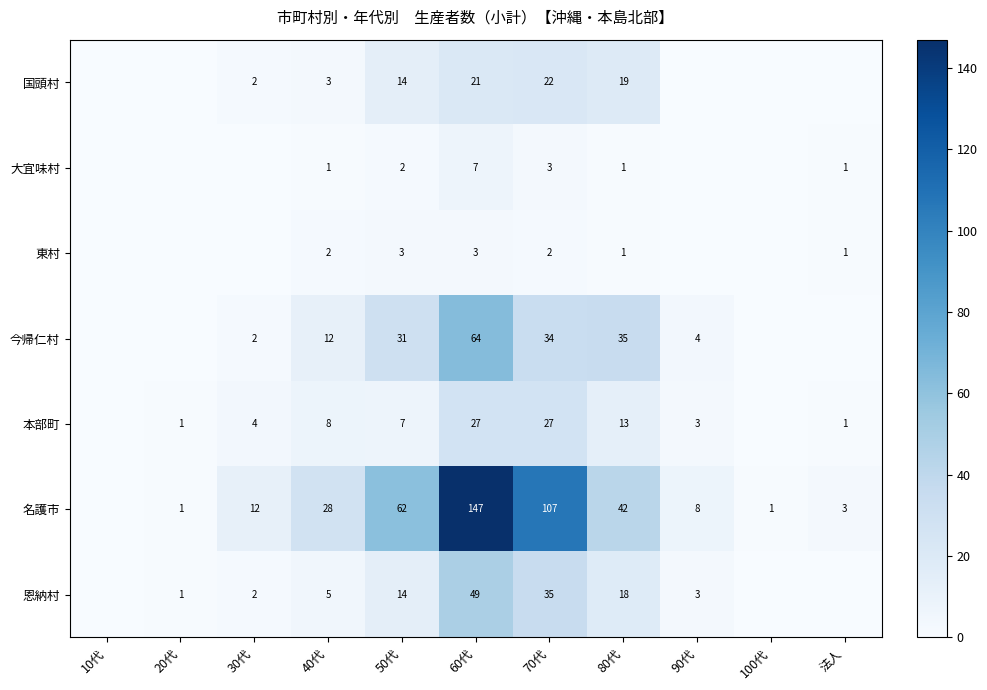

Is the value of 恩納村 at 50代 greater than the value of 本部町 at 60代?

No